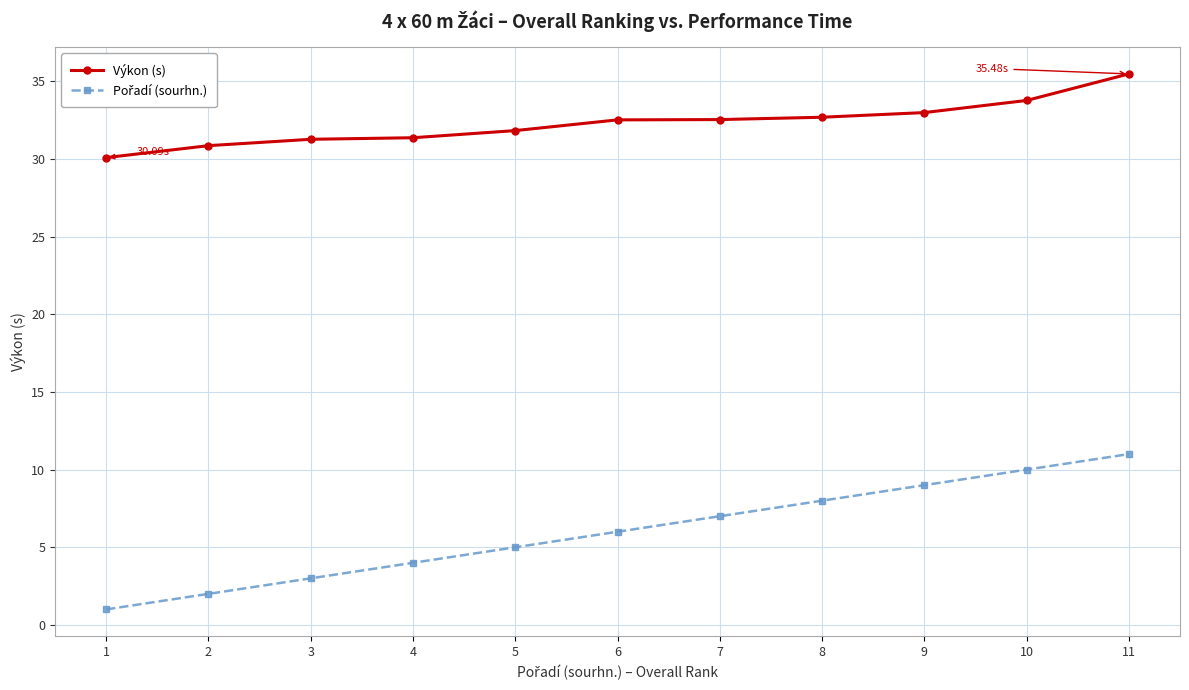

At how many categories does at least one series exceed 24?

11